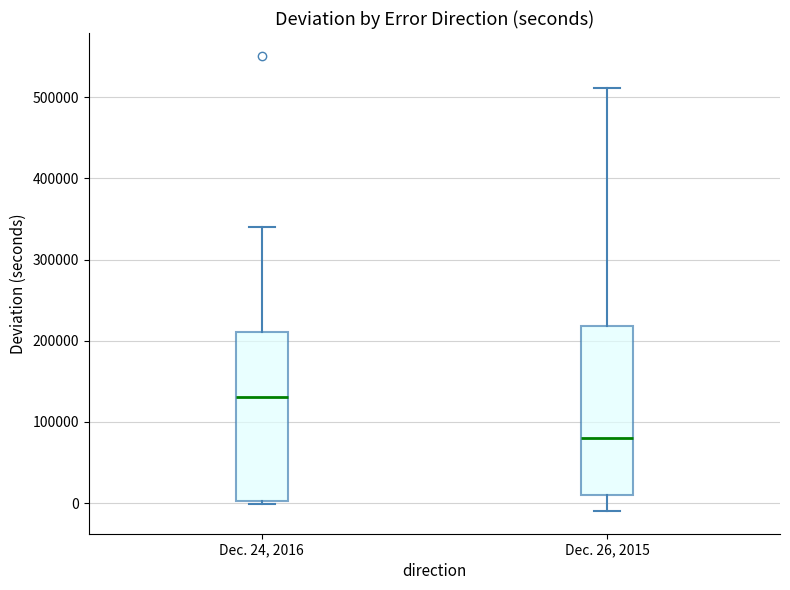

Reading left to right, transcribe this box plot: for each box, give where its median line is, the range the box spans, and where its two whiskers end, as read against the y-axis. The values are not printed on the chart, so give them approximately, as read against the axis.

Dec. 24, 2016: median 130000, box 0 to 210000, whiskers 0 to 340000
Dec. 26, 2015: median 80000, box 10000 to 220000, whiskers -10000 to 510000